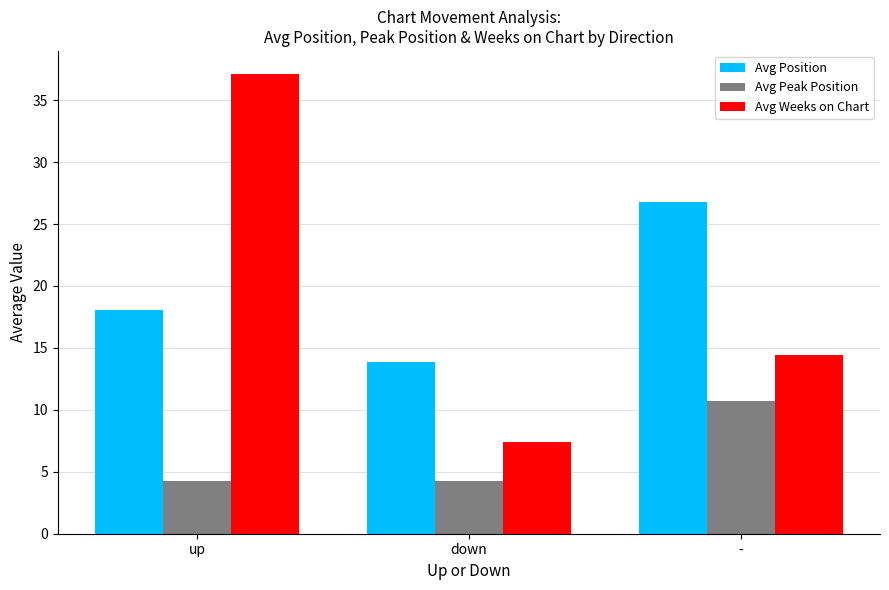

Which series changed the most between down and -?

Avg Position